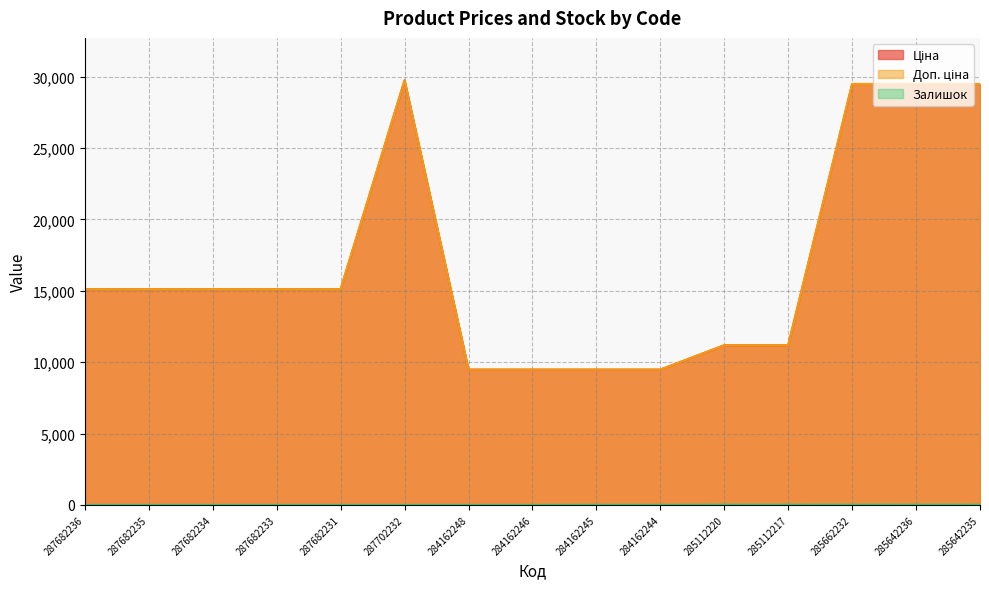

How many lines are shown in the chart?

3